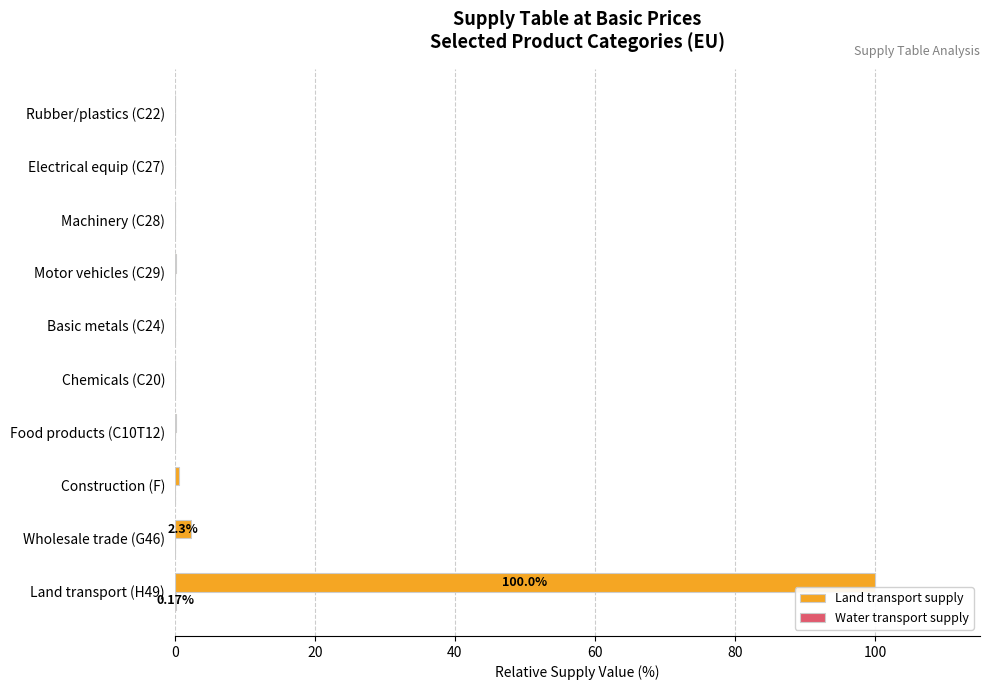

What is the sum of all Land transport supply values?

103.3